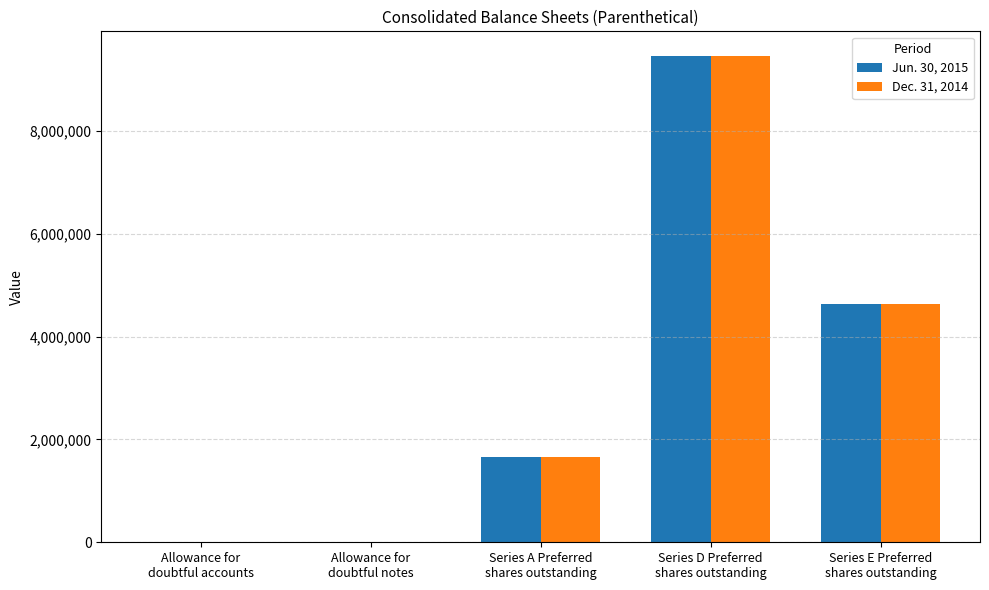

What are all the series names shown in the legend?

Jun. 30, 2015, Dec. 31, 2014